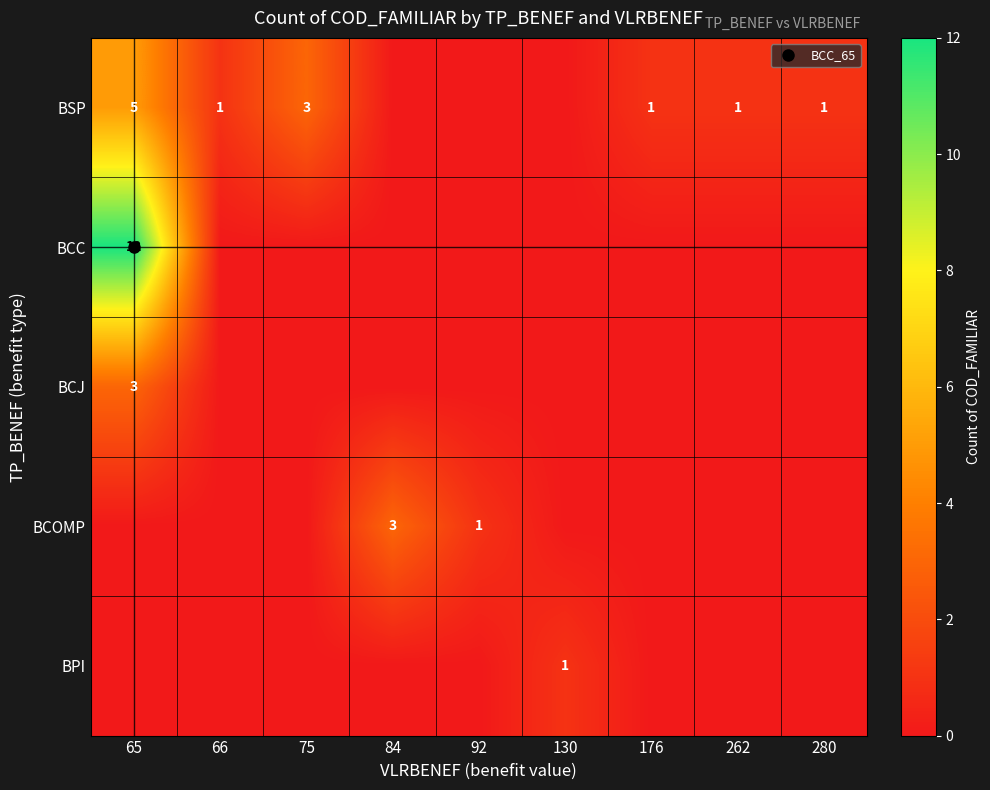

How many values in BPI are above zero?

1